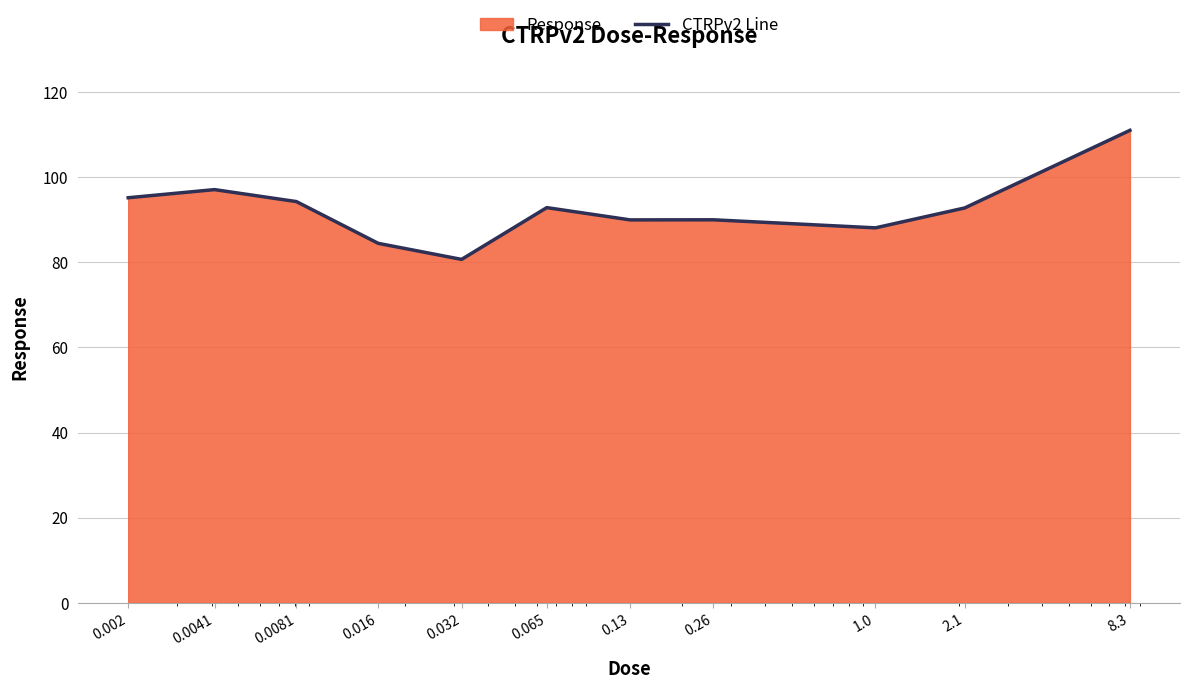

Which category has the highest value across all series?

8.3